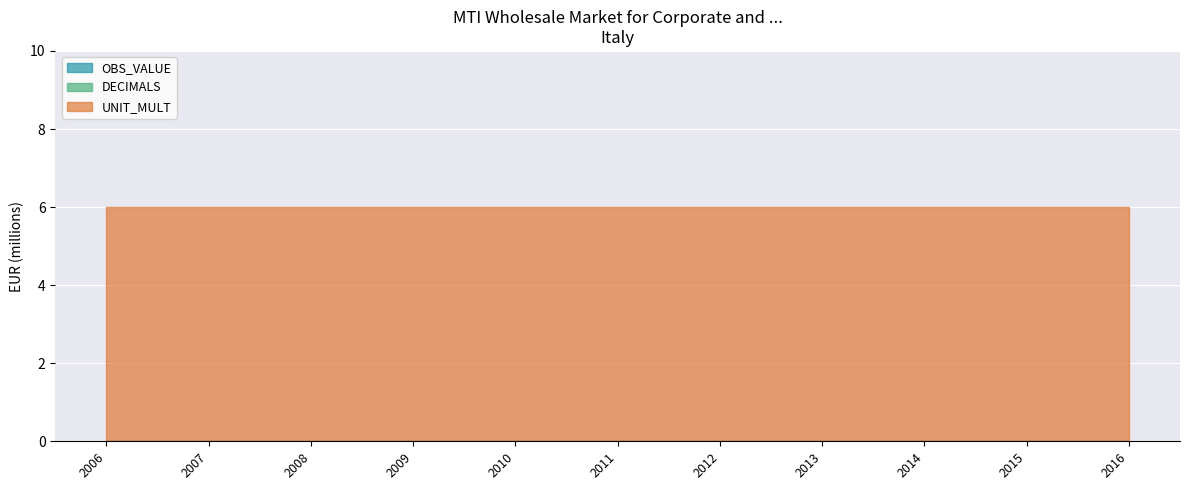

Where is OBS_VALUE nearest to the value 0?

2006